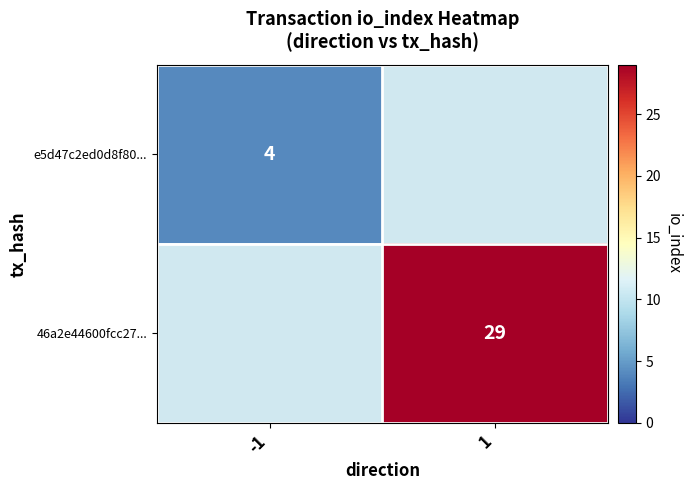

Is the value of 46a2e44600fcc27... at 1 greater than the value of e5d47c2ed0d8f80... at -1?

Yes